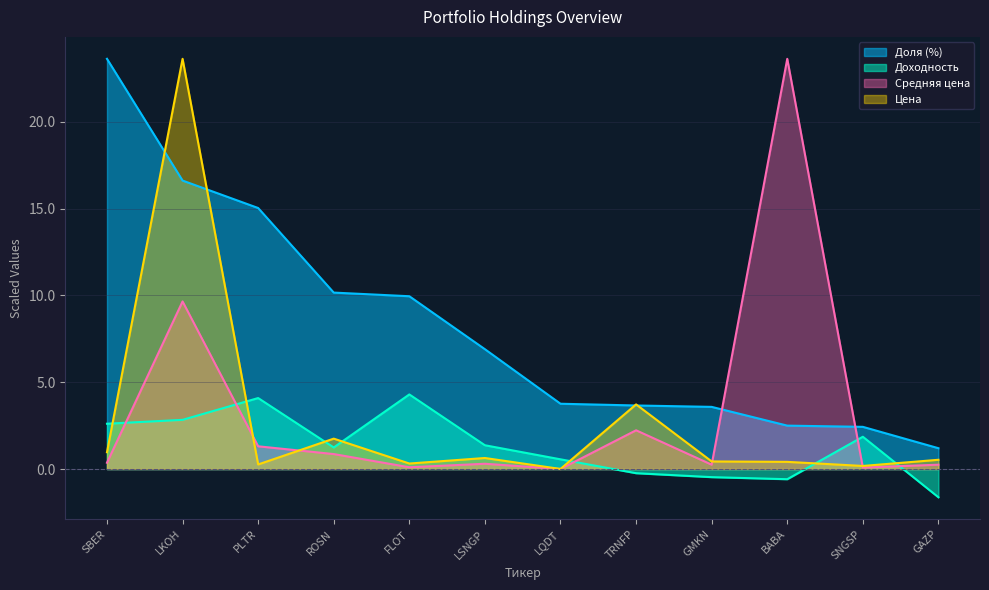

Read the Цена value at GAZP.

0.5